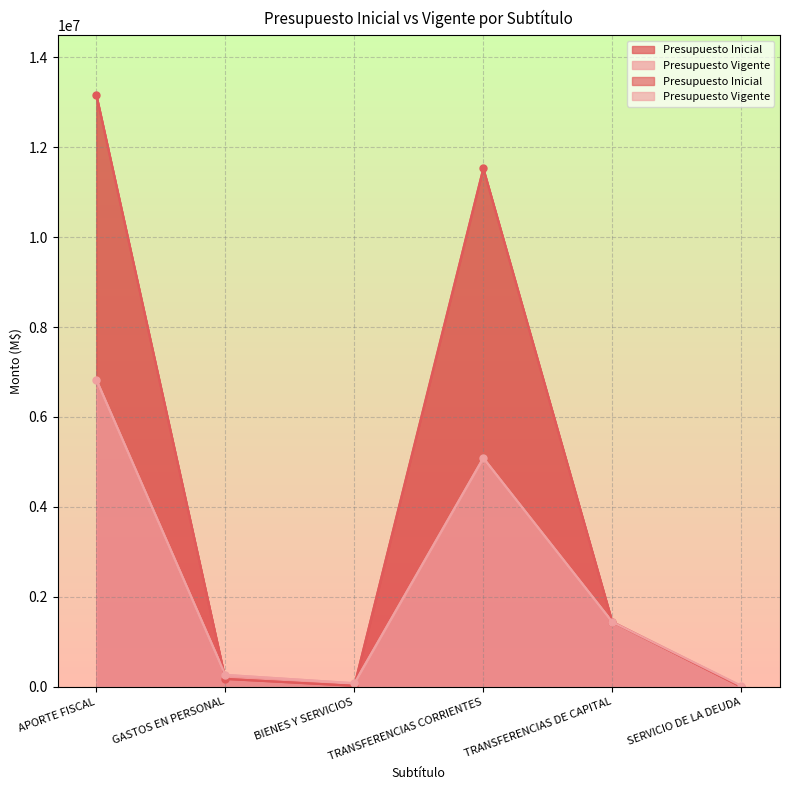

What is the value of the Presupuesto Inicial point at the 5th from the left?

1442000